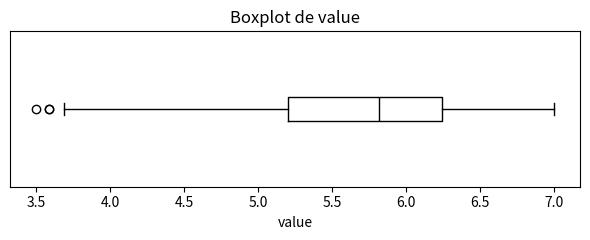

Where is the right edge of the box on the x-axis? The values are not printed on the chart, so give them approximately, as read against the axis.

6.25